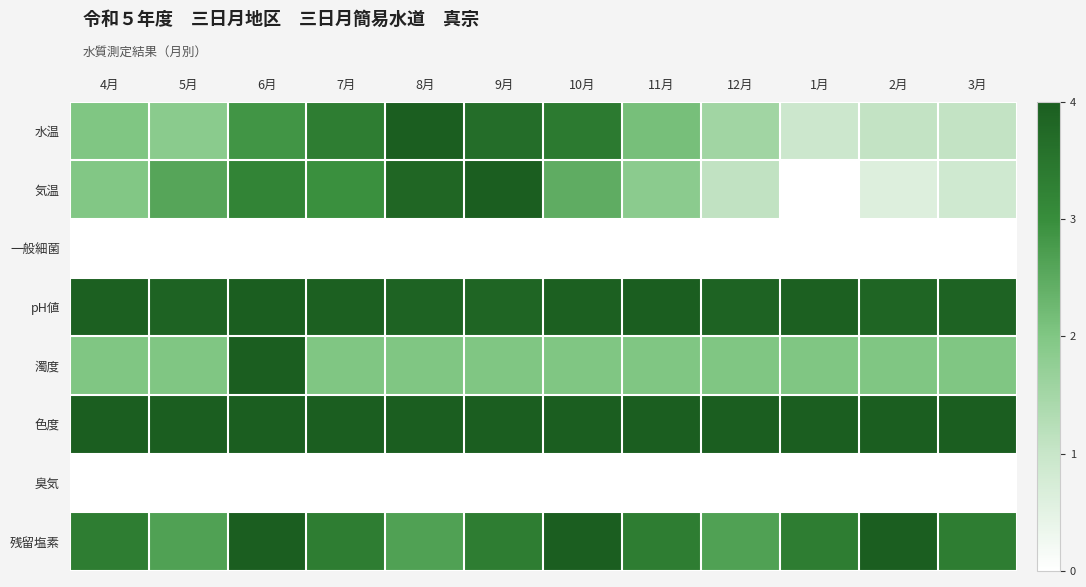

Reading left to right, what are all the values shown in this chart?

水温: 4月=2.0	5月=1.9	6月=2.9	7月=3.3	8月=4.0	9月=3.7	10月=3.4	11月=2.1	12月=1.5	1月=0.9	2月=1.1	3月=1.1
気温: 4月=2.0	5月=2.6	6月=3.2	7月=3.0	8月=3.8	9月=4.0	10月=2.5	11月=1.8	12月=1.1	1月=0.0	2月=0.6	3月=0.9
一般細菌: 4月=0.0	5月=0.0	6月=0.0	7月=0.0	8月=0.0	9月=0.0	10月=0.0	11月=0.0	12月=0.0	1月=0.0	2月=0.0	3月=0.0
pH値: 4月=3.9	5月=3.9	6月=4.0	7月=3.9	8月=3.9	9月=3.8	10月=3.9	11月=4.0	12月=3.9	1月=3.9	2月=3.8	3月=3.9
濁度: 4月=2.0	5月=2.0	6月=4.0	7月=2.0	8月=2.0	9月=2.0	10月=2.0	11月=2.0	12月=2.0	1月=2.0	2月=2.0	3月=2.0
色度: 4月=4.0	5月=4.0	6月=4.0	7月=4.0	8月=4.0	9月=4.0	10月=4.0	11月=4.0	12月=4.0	1月=4.0	2月=4.0	3月=4.0
臭気: 4月=0.0	5月=0.0	6月=0.0	7月=0.0	8月=0.0	9月=0.0	10月=0.0	11月=0.0	12月=0.0	1月=0.0	2月=0.0	3月=0.0
残留塩素: 4月=3.3	5月=2.7	6月=4.0	7月=3.3	8月=2.7	9月=3.3	10月=4.0	11月=3.3	12月=2.7	1月=3.3	2月=4.0	3月=3.3